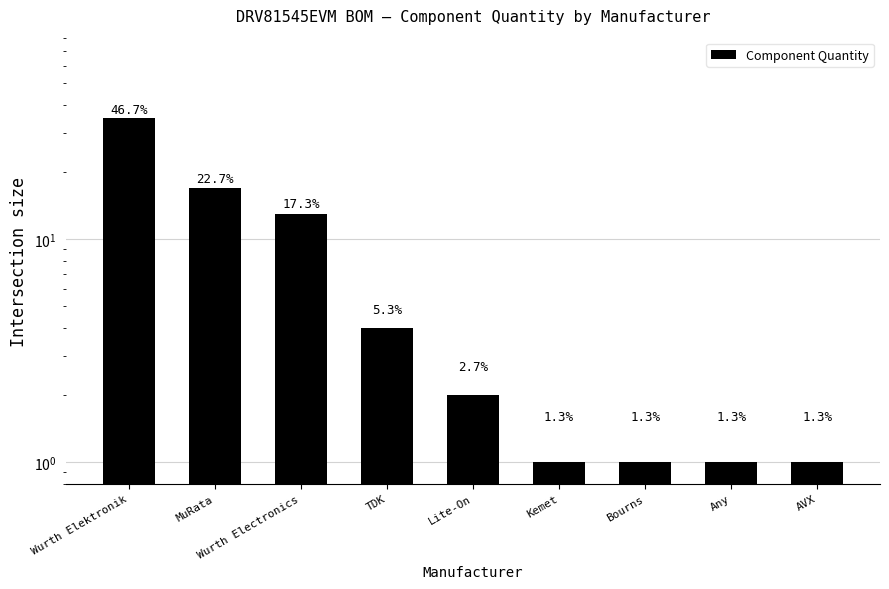

Approximately how many times larger is the value at MuRata compared to Bourns?

17.0